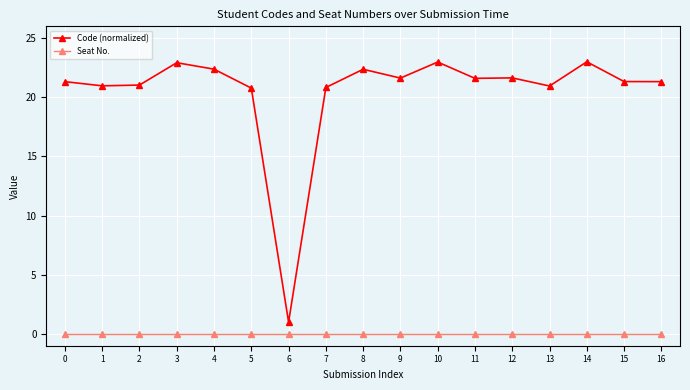

True or false: Seat No. and Code (normalized) cross at least once.

False